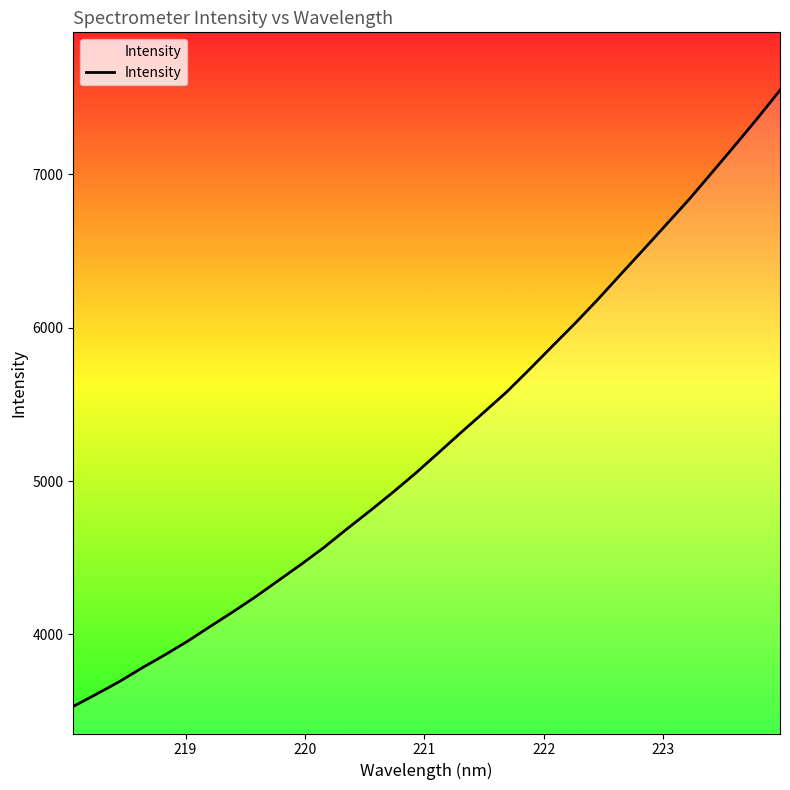

What is the difference between the maximum and minimum values?

4020.8